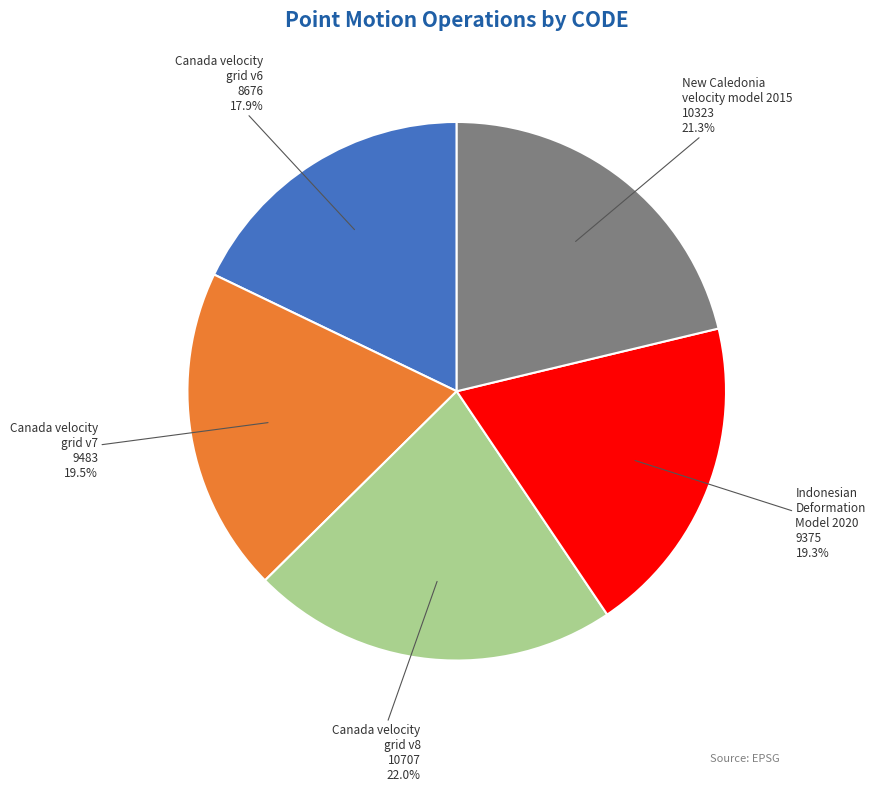

Does any single category account for the majority?

No